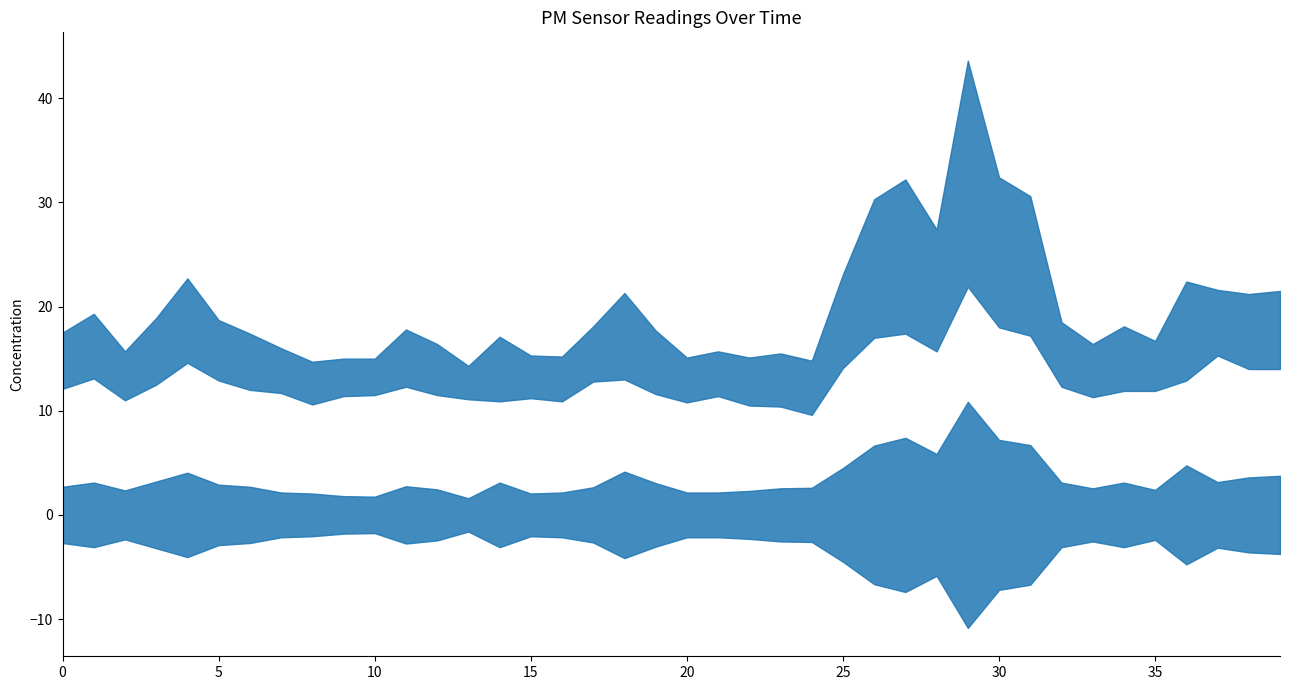

How many series are shown in this chart?

2